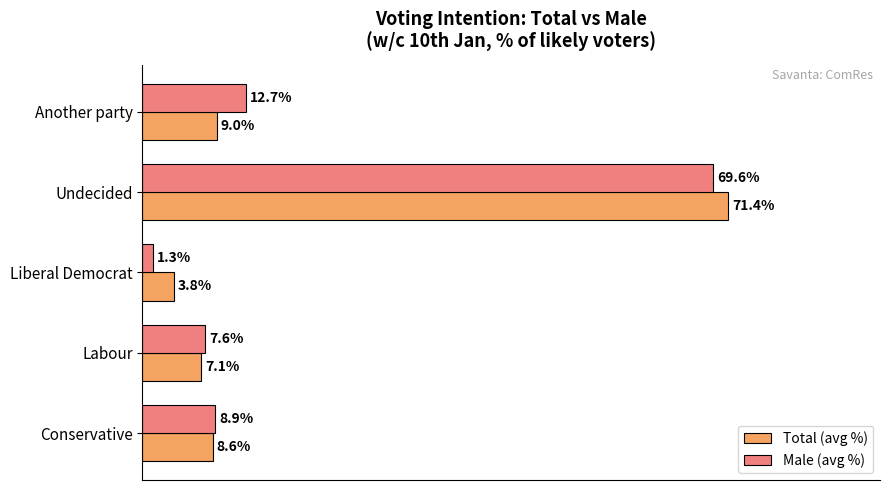

List the series in order of their peak value, highest first.

Total (avg %), Male (avg %)